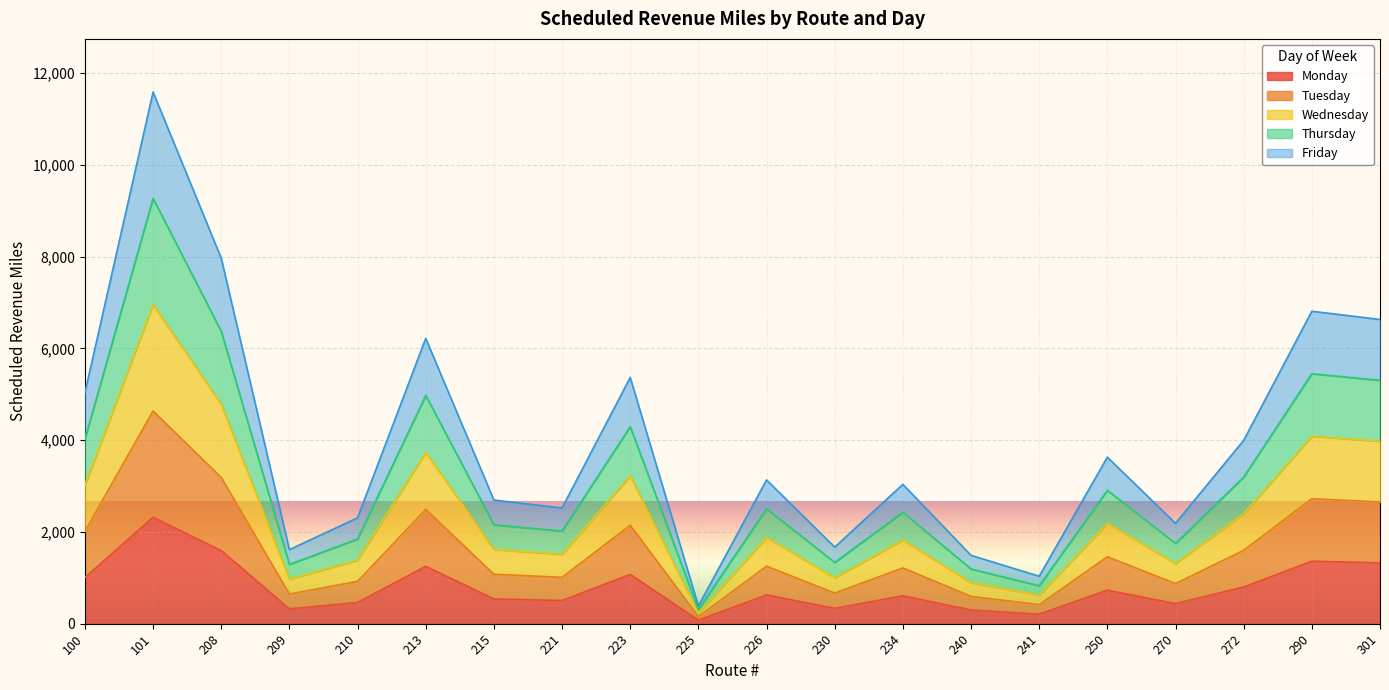

Count the number of categories in the chart.

20